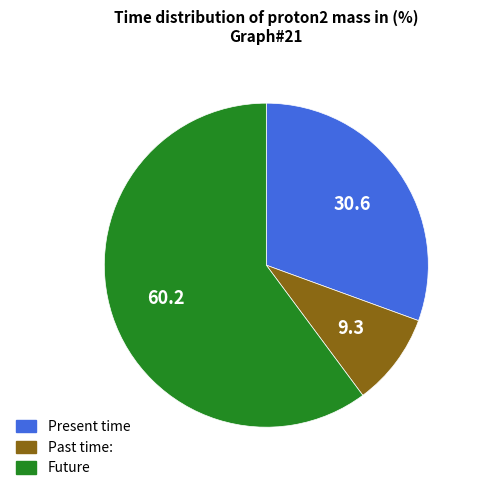

Does any single category account for the majority?

Yes